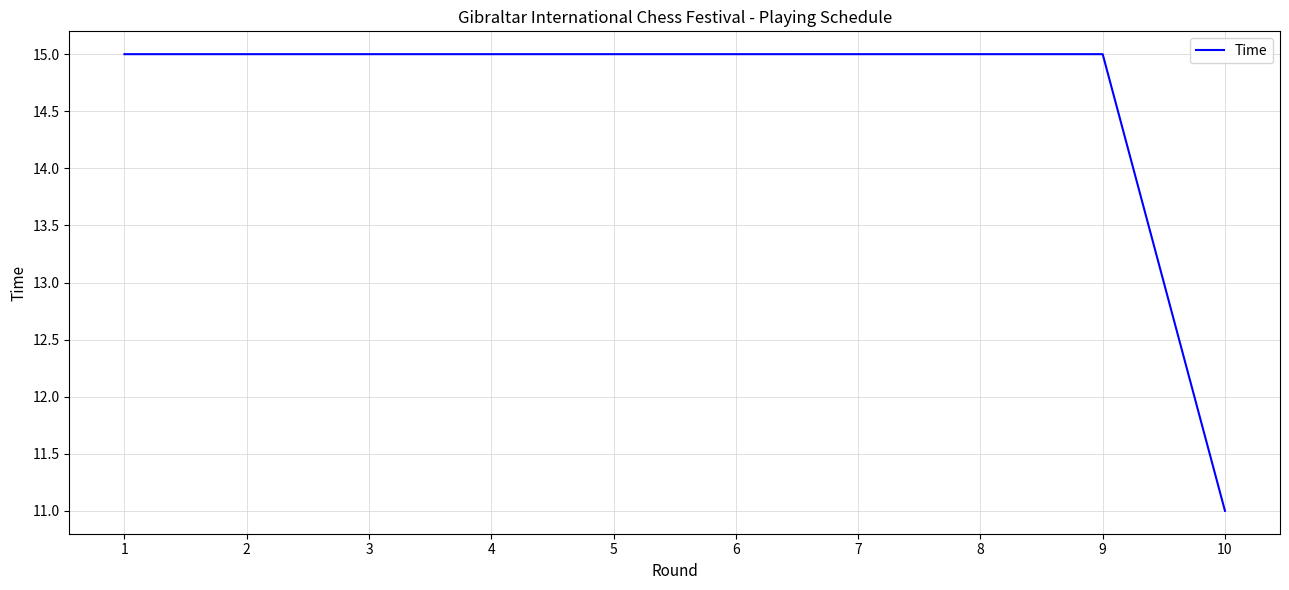

Does the chart display data point markers on the line(s)?

No